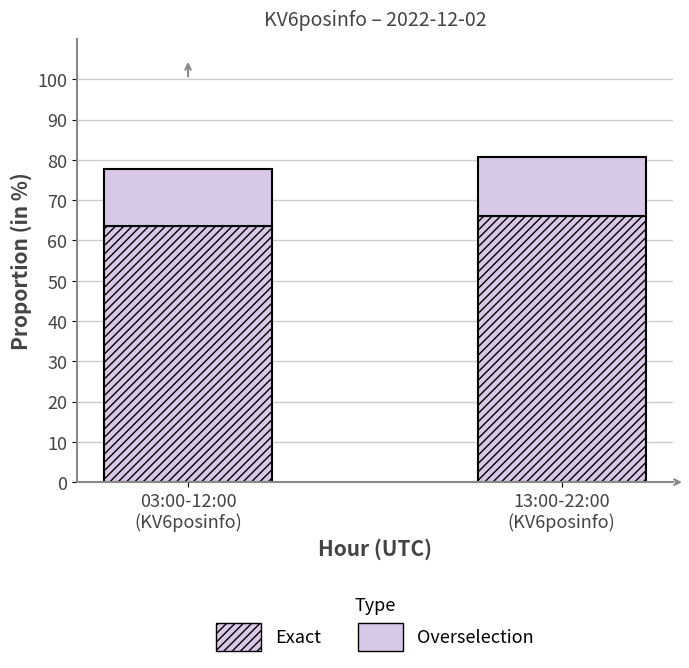

Does the chart contain stacked bars?

Yes